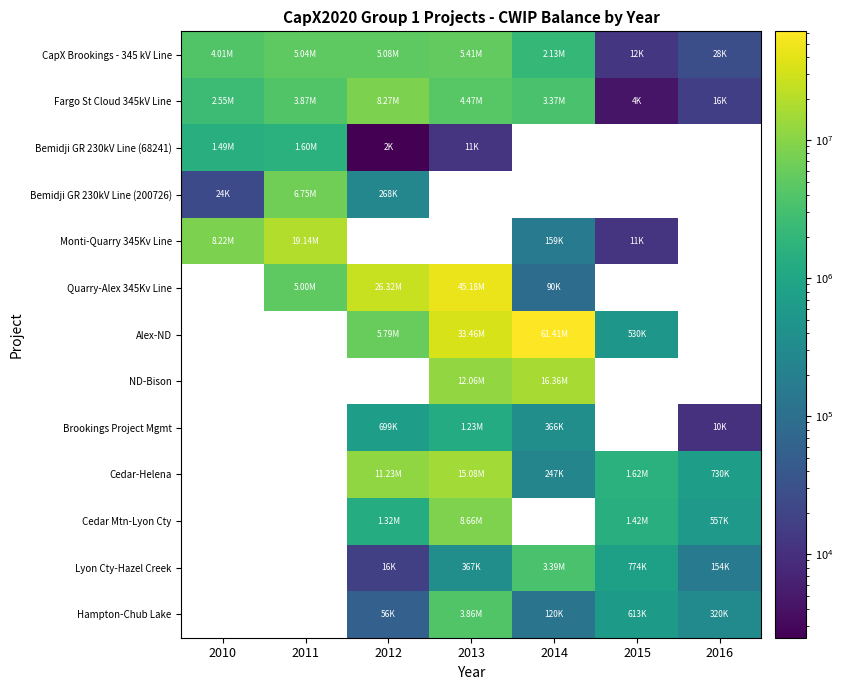

Between 2010 and 2014, which is larger?

2010